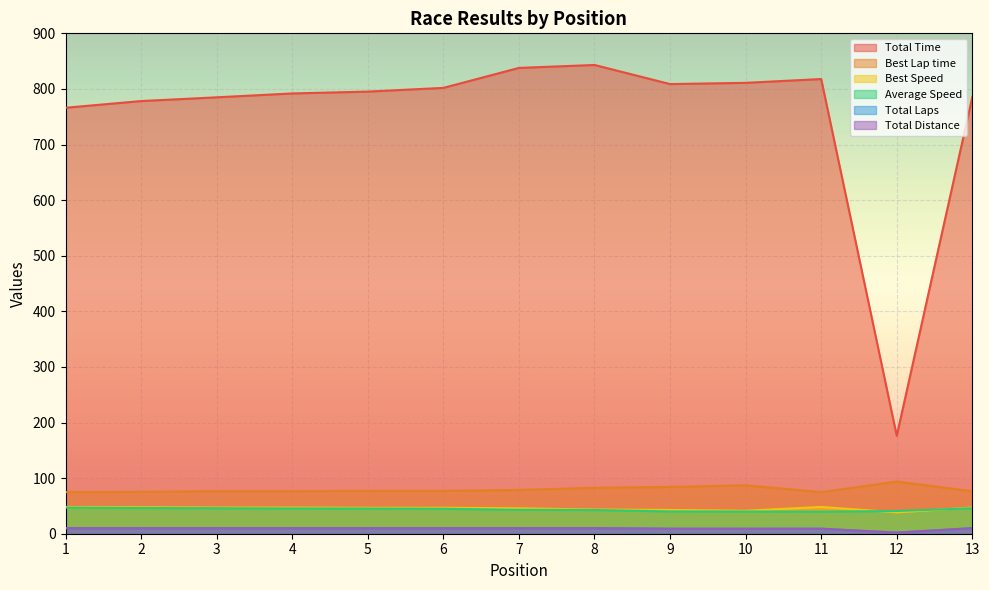

List the labels in order of Total Distance value, smallest first.

12, 9, 10, 11, 1, 2, 3, 4, 5, 6, 7, 8, 13